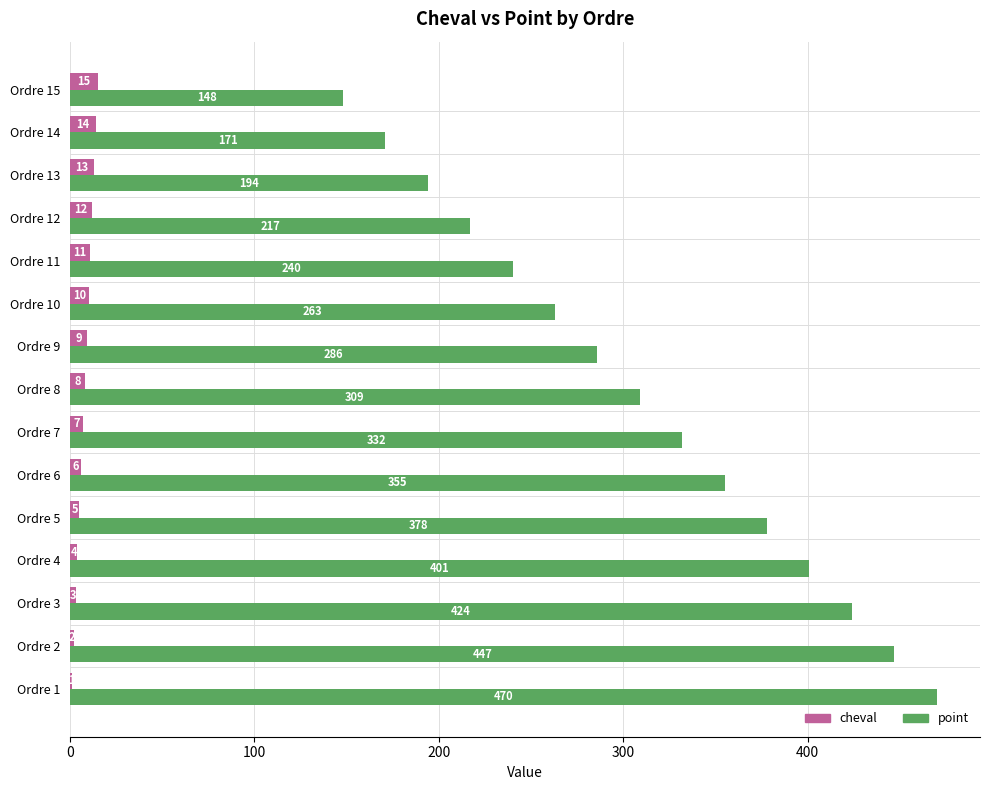

What is the sum of the point values at Ordre 3 and Ordre 9?

710